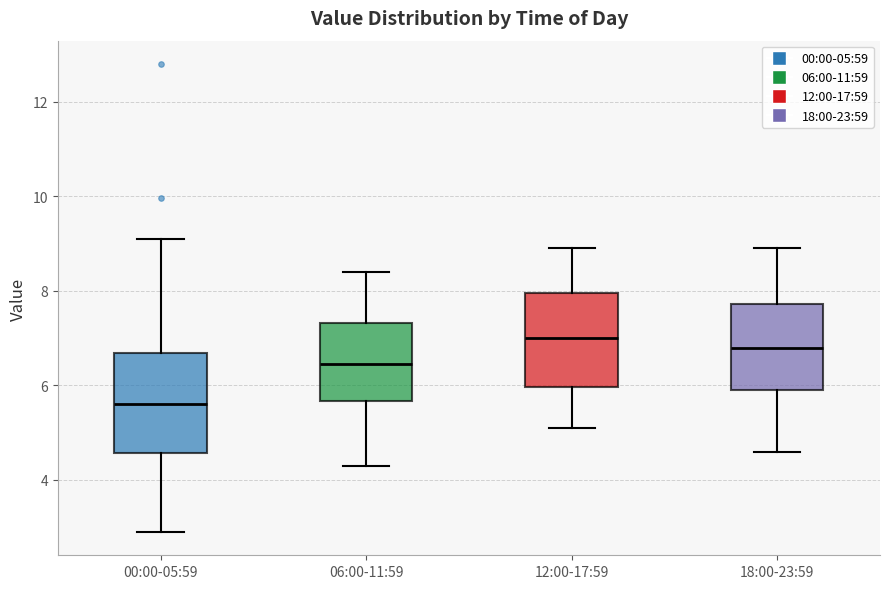

Reading left to right, read every box against the y-axis: the position of its median line, the range the box covers, and the ends of its whiskers. The values are not printed on the chart, so give them approximately, as read against the axis.

00:00-05:59: median 5.6, box 4.6 to 6.6, whiskers 3.0 to 9.2
06:00-11:59: median 6.4, box 5.6 to 7.4, whiskers 4.4 to 8.4
12:00-17:59: median 7.0, box 6.0 to 8.0, whiskers 5.2 to 9.0
18:00-23:59: median 6.8, box 6.0 to 7.8, whiskers 4.6 to 9.0